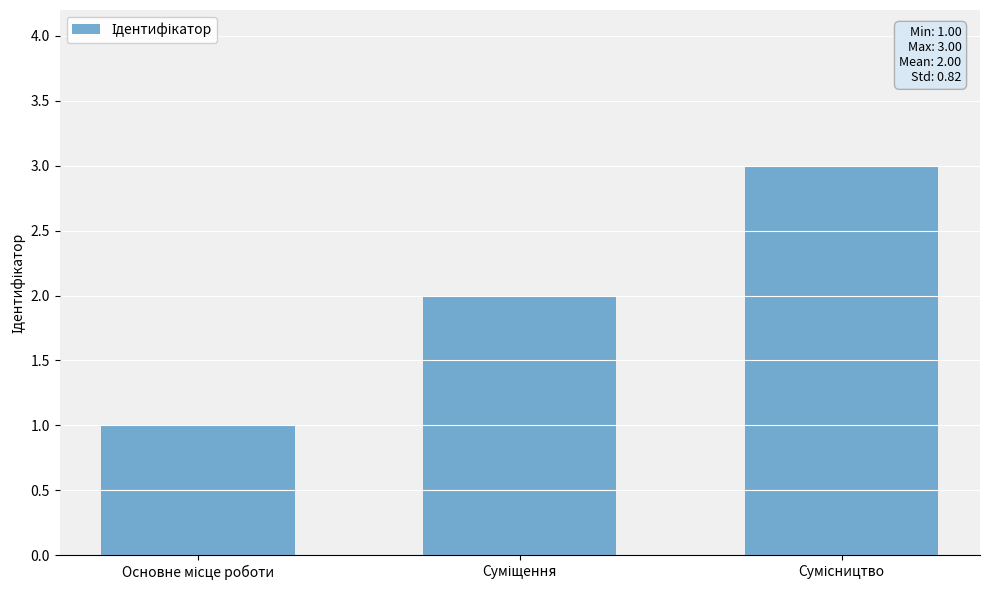

What is the greatest value displayed?

3